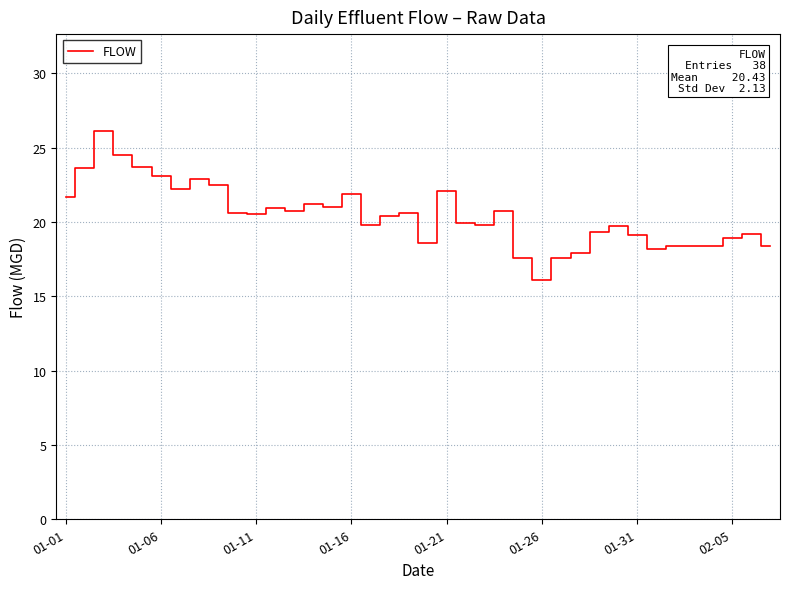

What is the maximum value shown in the chart?

26.1